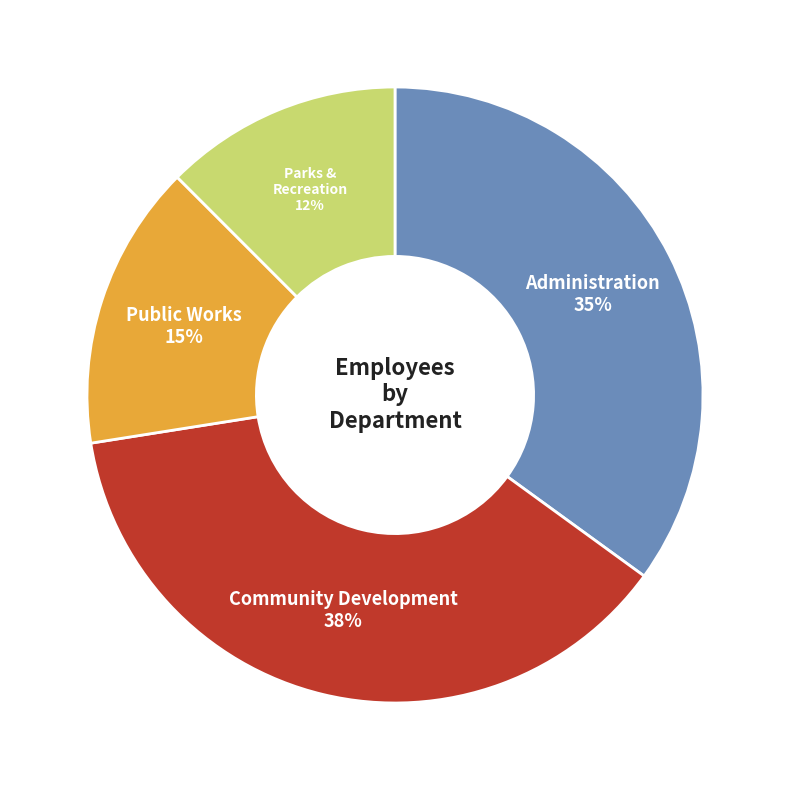

Which slice is the smallest?

Parks & Recreation